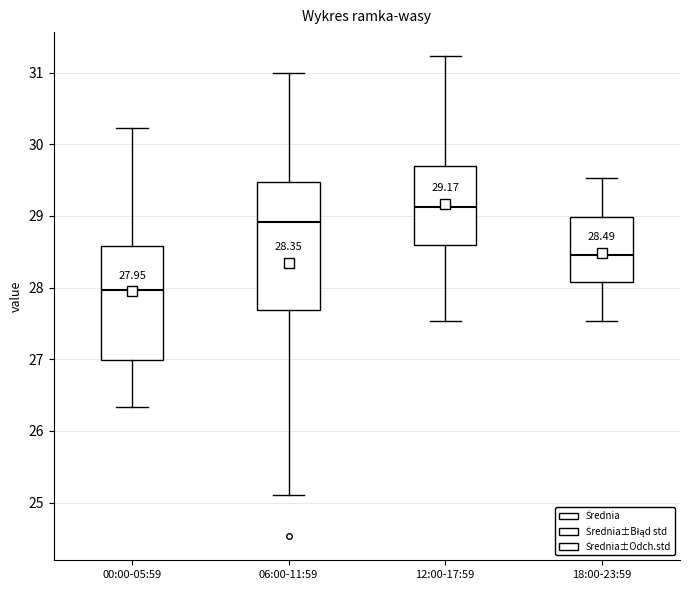

Which box has the lowest median line?

00:00-05:59